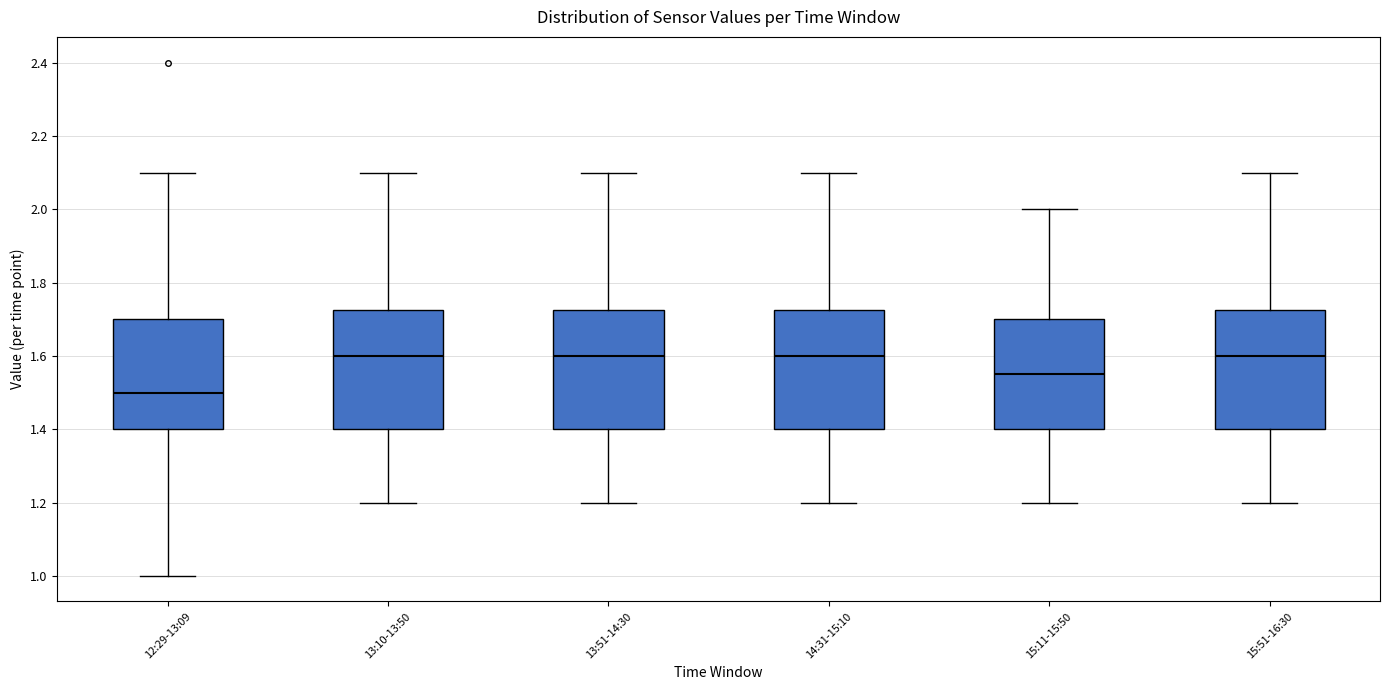

Reading left to right, transcribe this box plot: for each box, give where its median line is, the range the box spans, and where its two whiskers end, as read against the y-axis. The values are not printed on the chart, so give them approximately, as read against the axis.

12:29-13:09: median 1.50, box 1.40 to 1.70, whiskers 1.00 to 2.10
13:10-13:50: median 1.60, box 1.40 to 1.72, whiskers 1.20 to 2.10
13:51-14:30: median 1.60, box 1.40 to 1.72, whiskers 1.20 to 2.10
14:31-15:10: median 1.60, box 1.40 to 1.72, whiskers 1.20 to 2.10
15:11-15:50: median 1.56, box 1.40 to 1.70, whiskers 1.20 to 2.00
15:51-16:30: median 1.60, box 1.40 to 1.72, whiskers 1.20 to 2.10